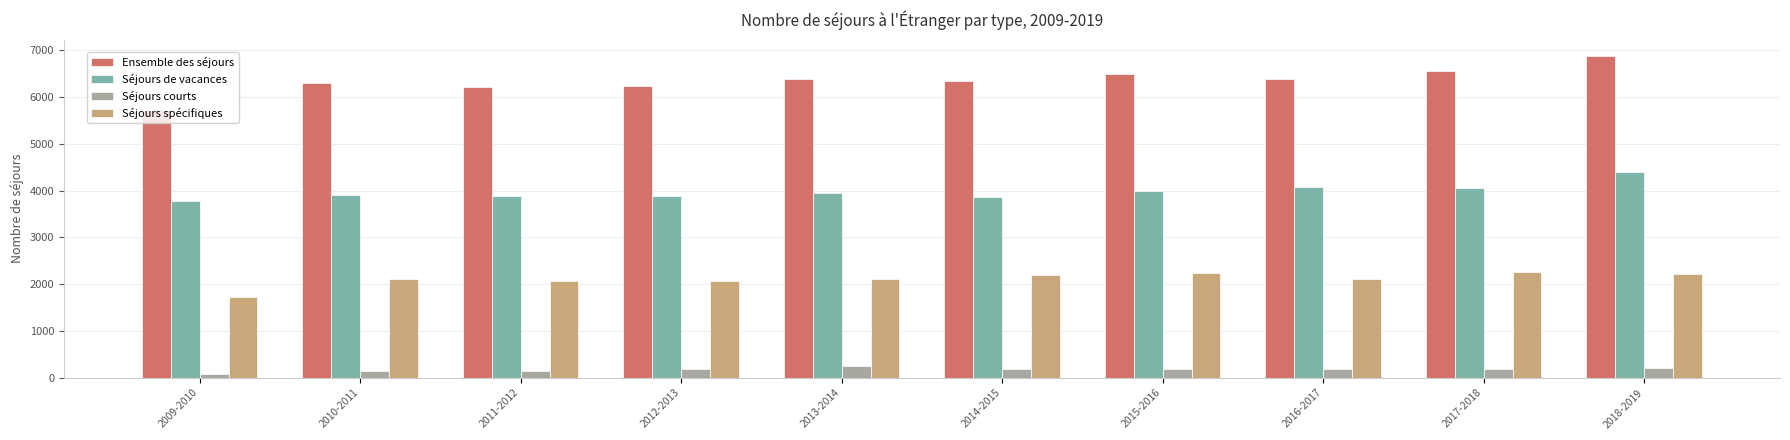

Does the chart contain stacked bars?

No